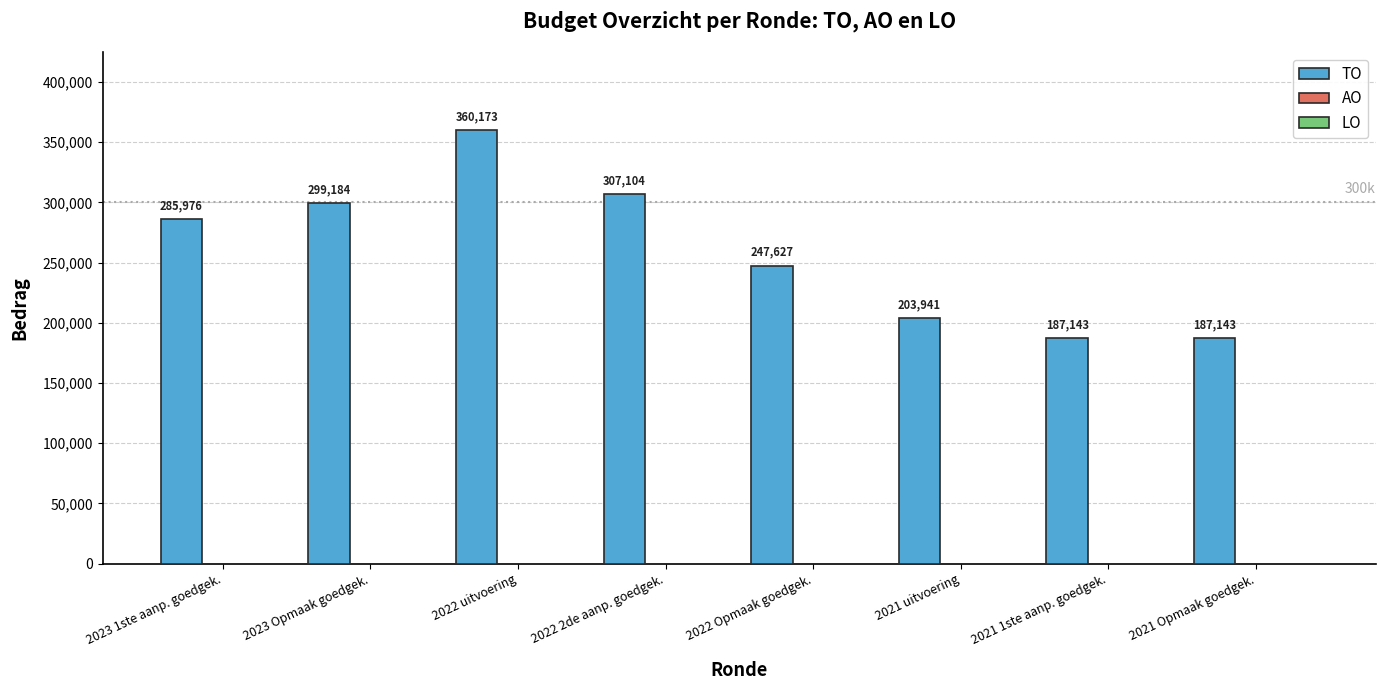

What is the value of the 8th bar from the left?

187143